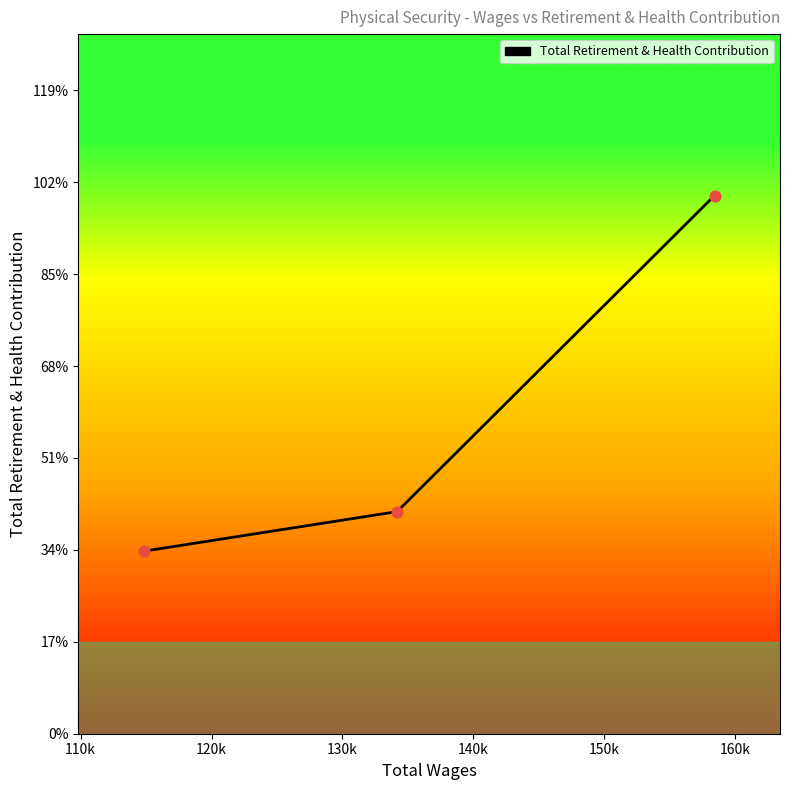

Does the chart have visible grid lines?

No